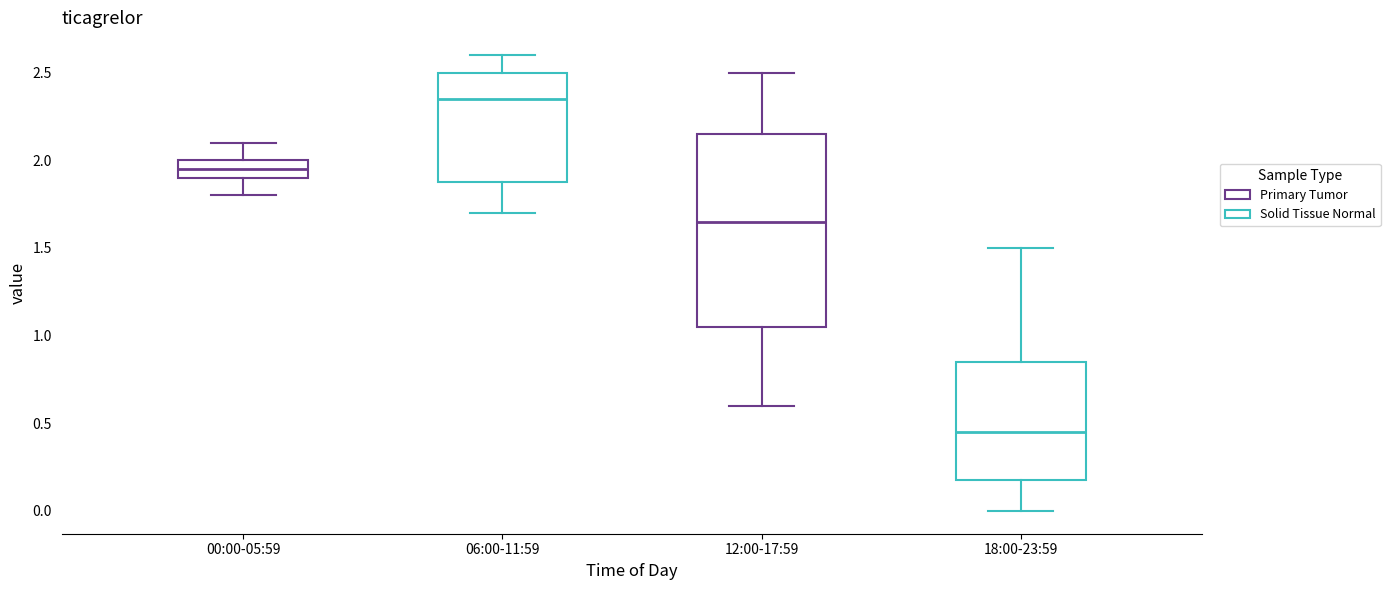

Reading left to right, read every box against the y-axis: the position of its median line, the range the box covers, and the ends of its whiskers. The values are not printed on the chart, so give them approximately, as read against the axis.

00:00-05:59: median 1.95, box 1.90 to 2.00, whiskers 1.80 to 2.10
06:00-11:59: median 2.35, box 1.90 to 2.50, whiskers 1.70 to 2.60
12:00-17:59: median 1.65, box 1.05 to 2.15, whiskers 0.60 to 2.50
18:00-23:59: median 0.45, box 0.20 to 0.85, whiskers 0.00 to 1.50